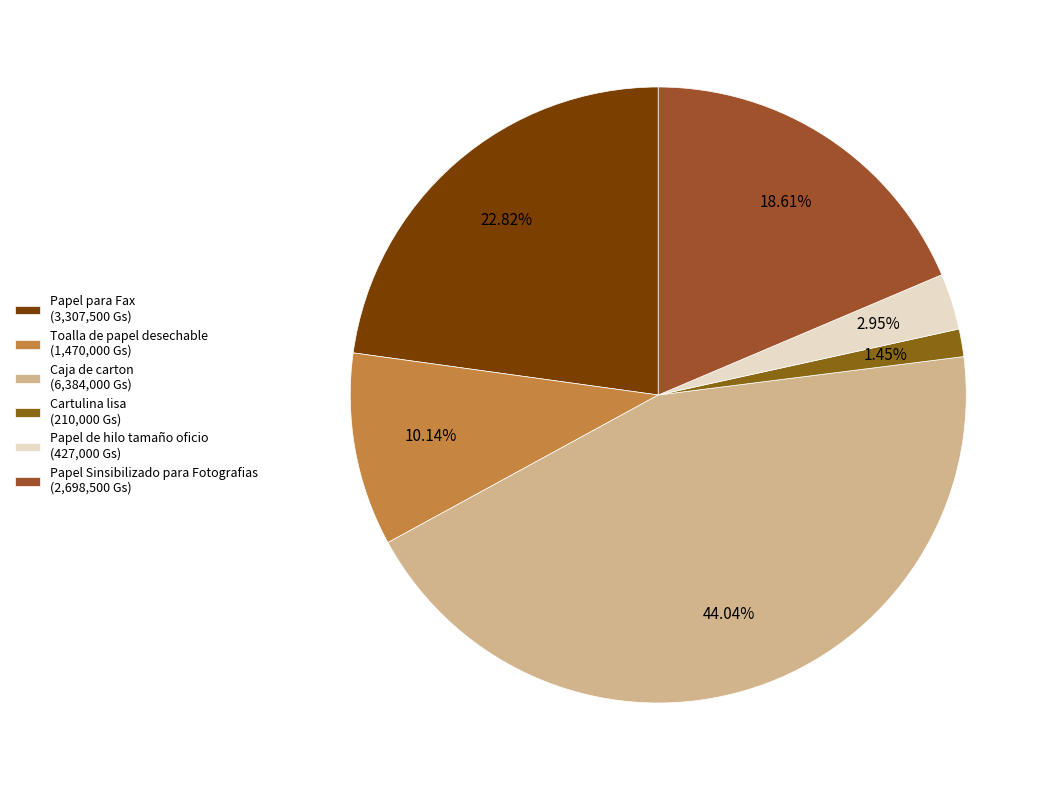

Is Caja de carton the majority of the pie?

No